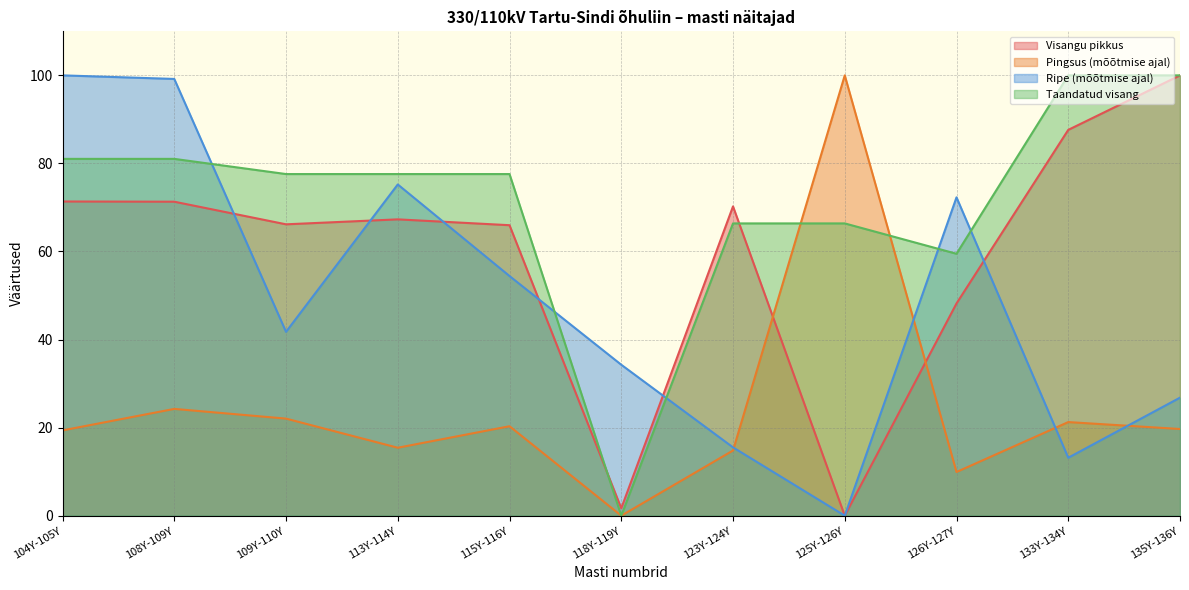

At which category does the chart reach its peak across all series?

135Y-136Y